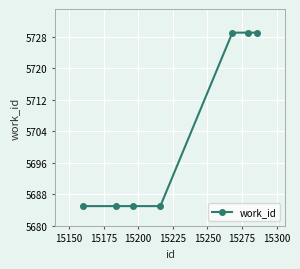

What is the minimum value shown in the chart?

5685